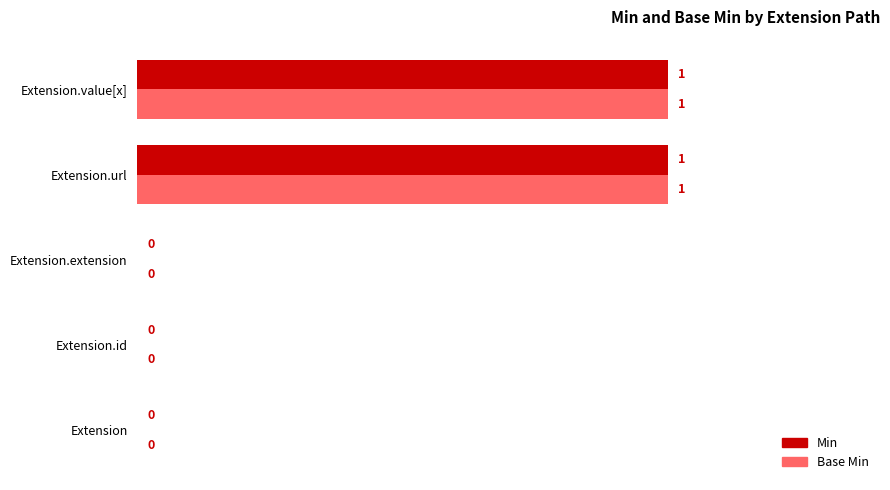

Is it true that Base Min equals 0 at Extension.id?

True